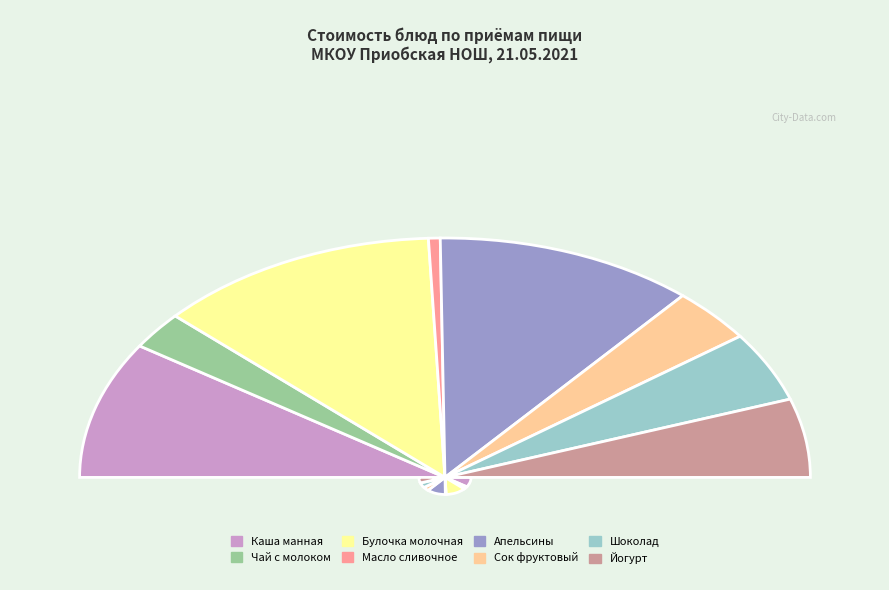

What is the change in value from Апельсины to Шоколад?

-22.7